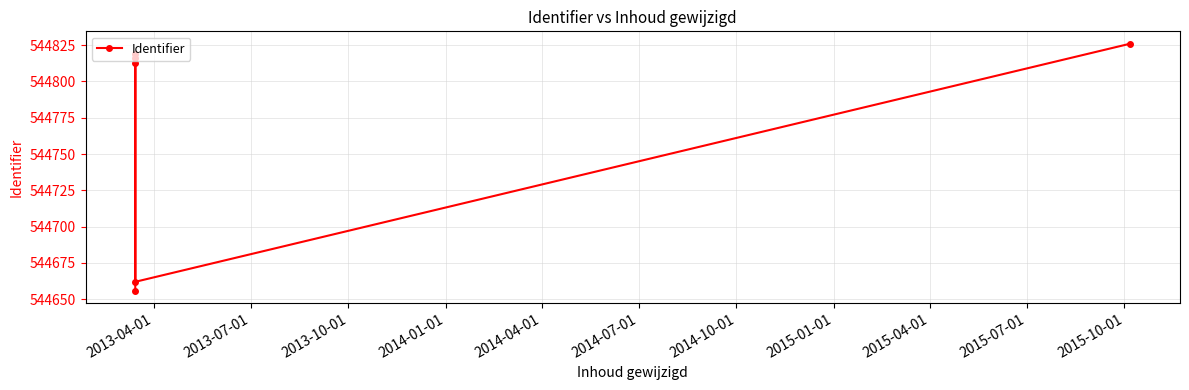

What is the average value?

544765